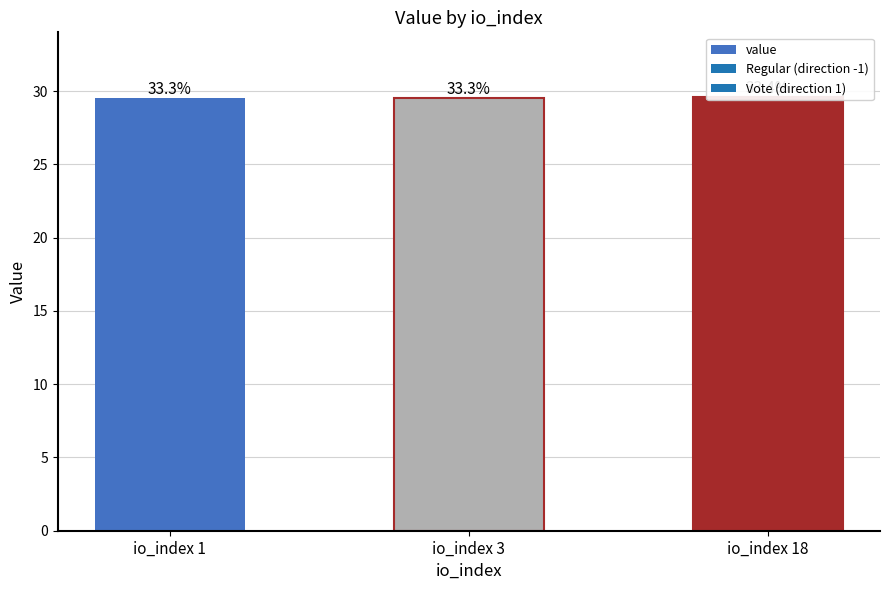

Reading left to right, what are all the values shown in this chart?

io_index 1=29.5	io_index 3=29.5	io_index 18=29.6